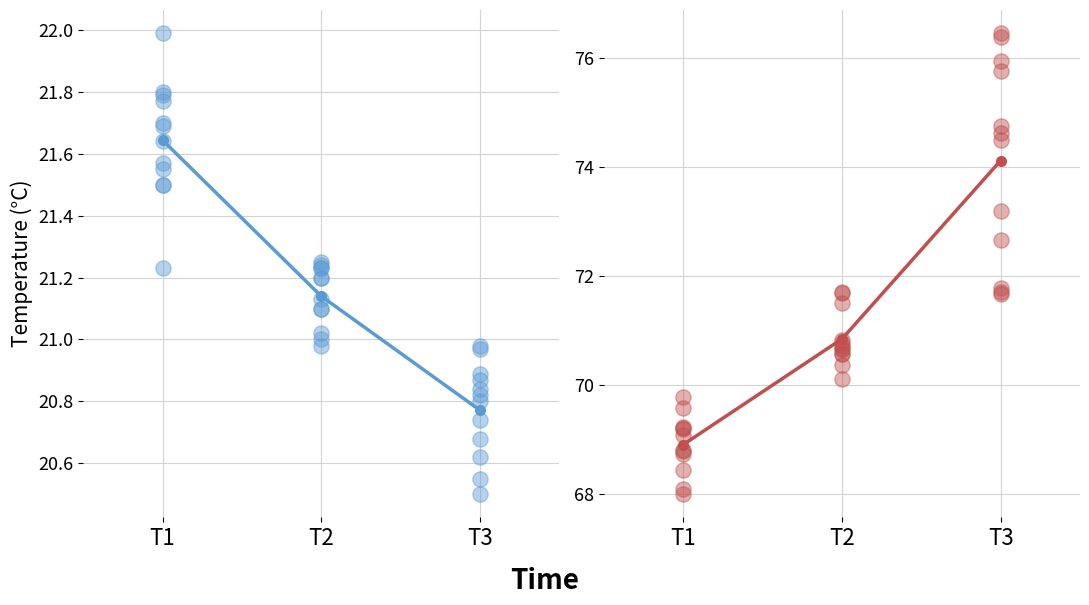

What are all the series names shown in the legend?

temperature, humidity